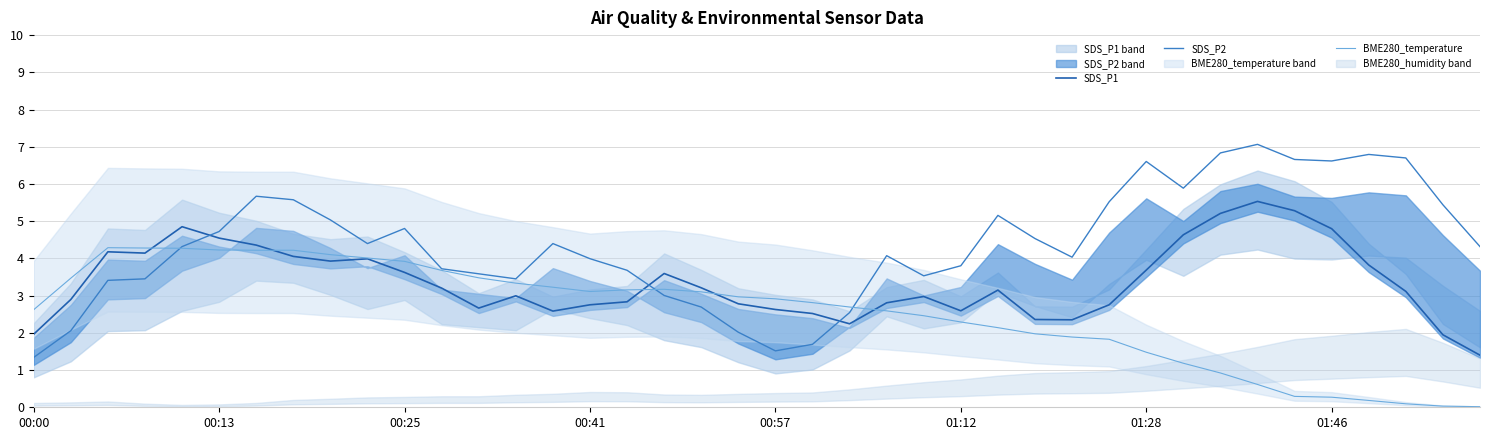

Which series has the largest total across all categories?

SDS_P2